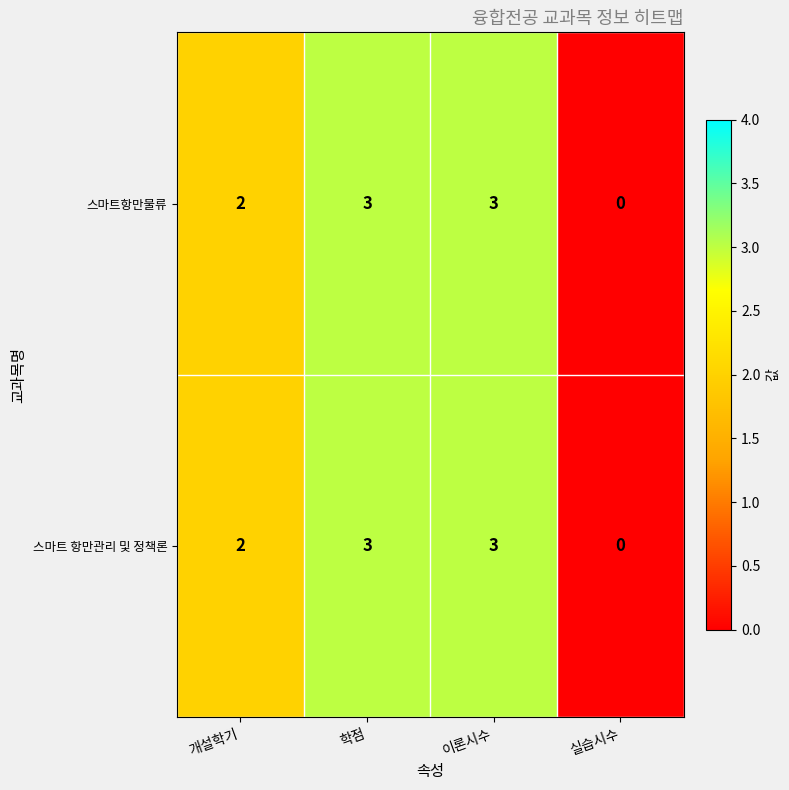

The 스마트항만물류 series shows 0 at 실습시수. True or false?

True